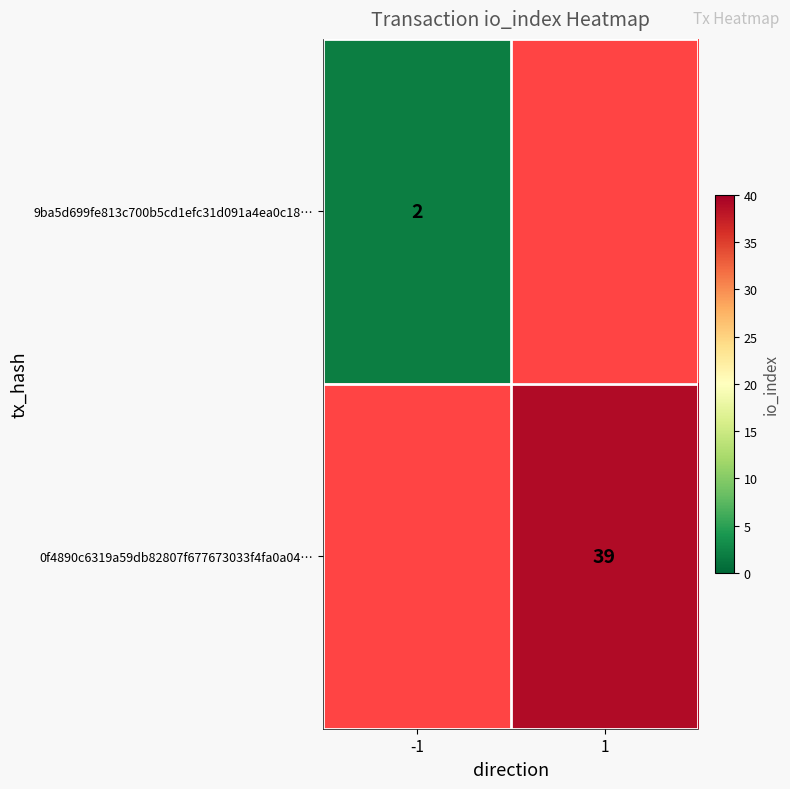

True or false: 0f4890c6319a59db82807f677673033f4fa0a04… has a value of 64 at 1.

False